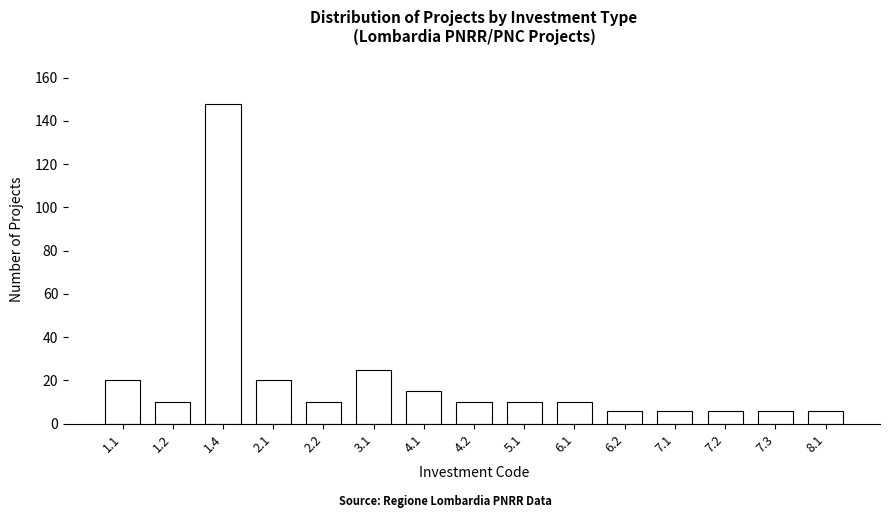

Reading left to right, what are all the values shown in this chart?

20	10	148	20	10	25	15	10	10	10	6	6	6	6	6